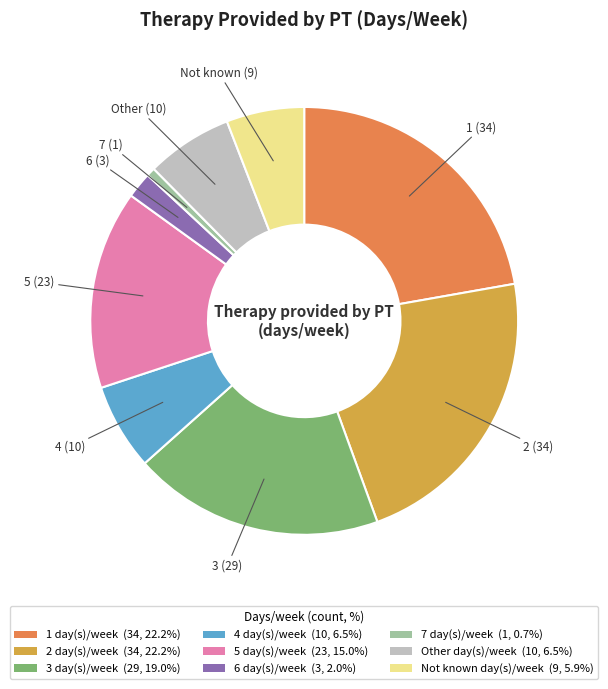

The 7 slice represents 12% of the pie. True or false?

False